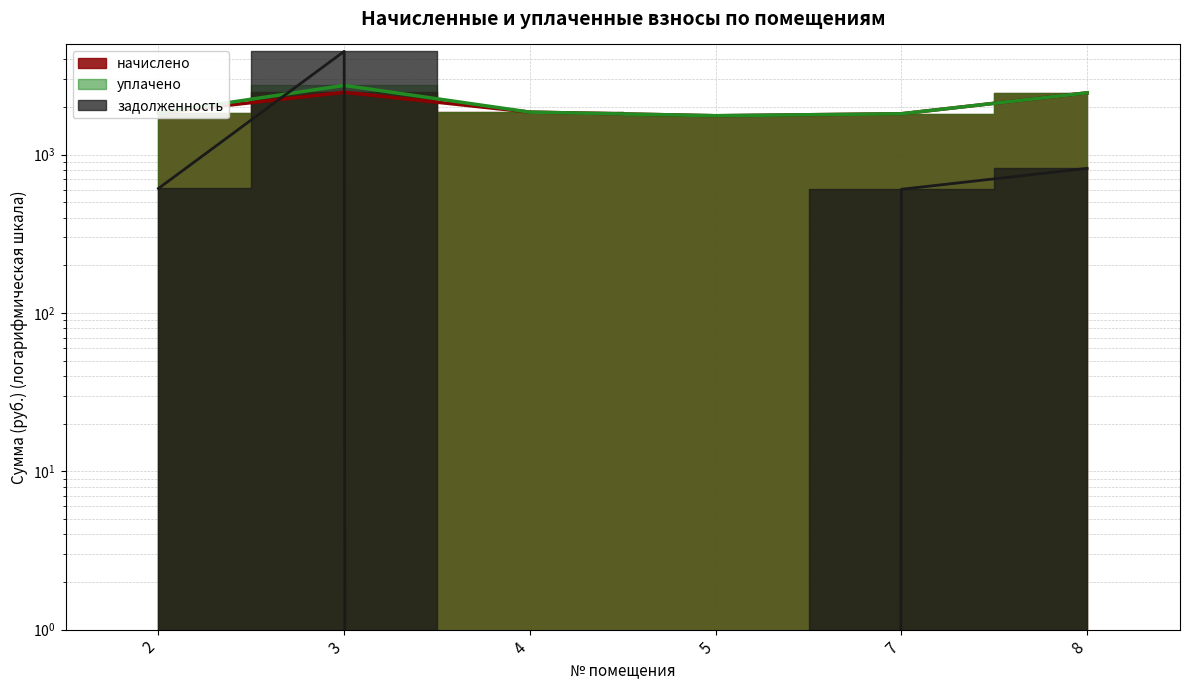

Is it true that начислено equals 3048.1 at 7?

False